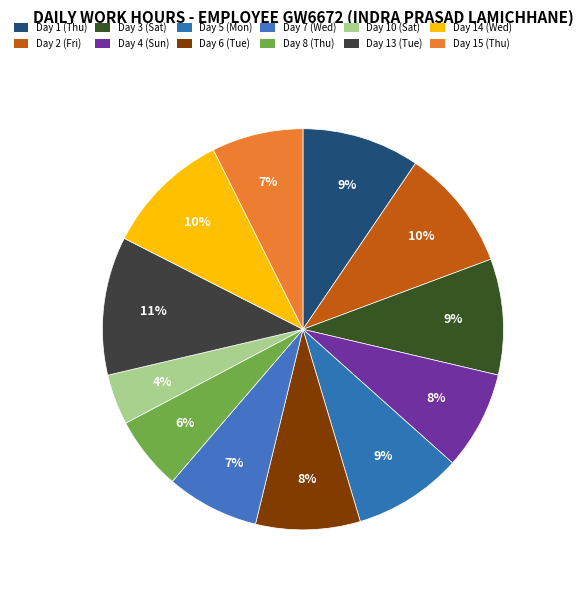

Count the number of slices in the pie.

12